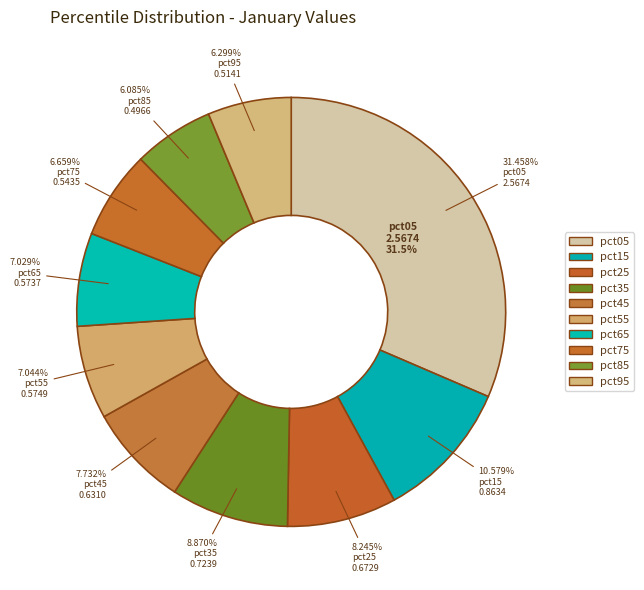

Combined, do pct65 and pct75 account for over 50%?

No